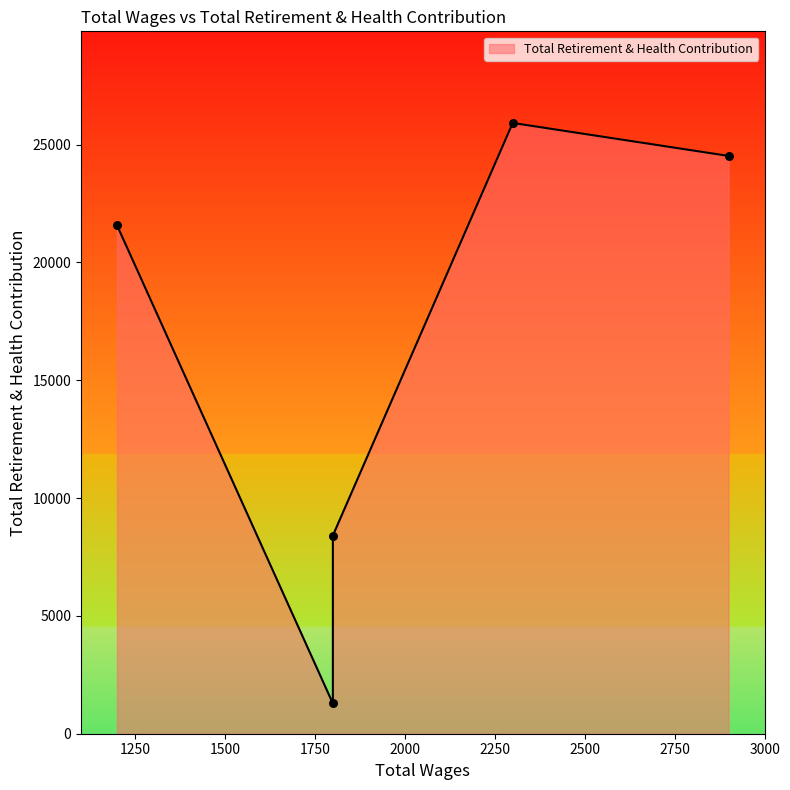

Between 1200.0 and 1800.0, which is larger?

1200.0